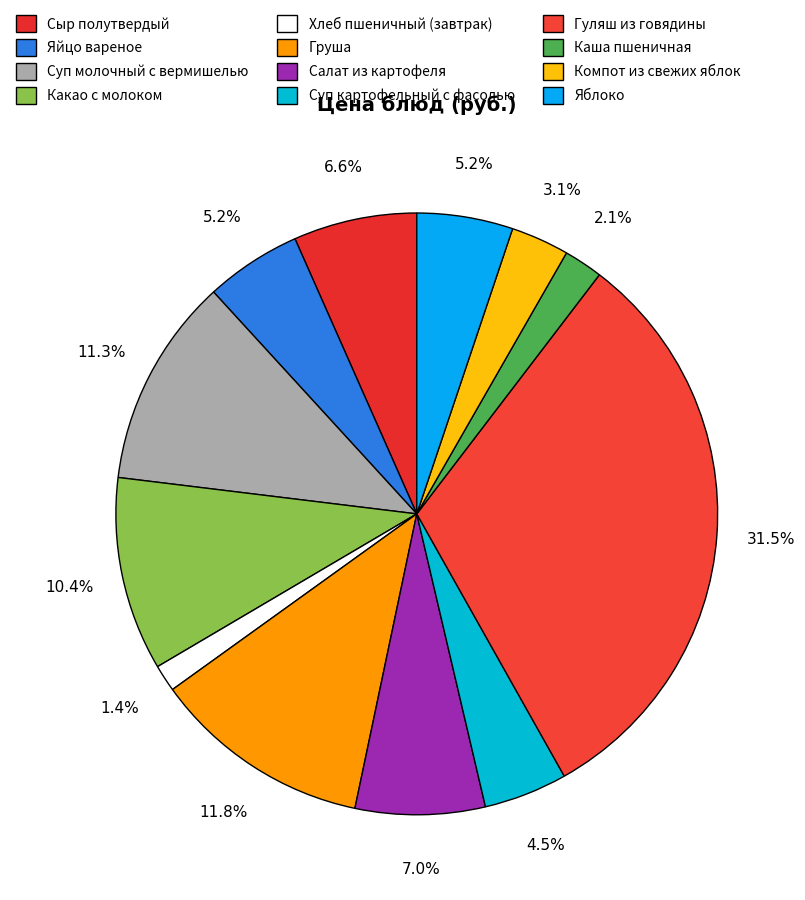

Is Хлеб пшеничный (завтрак) the majority of the pie?

No